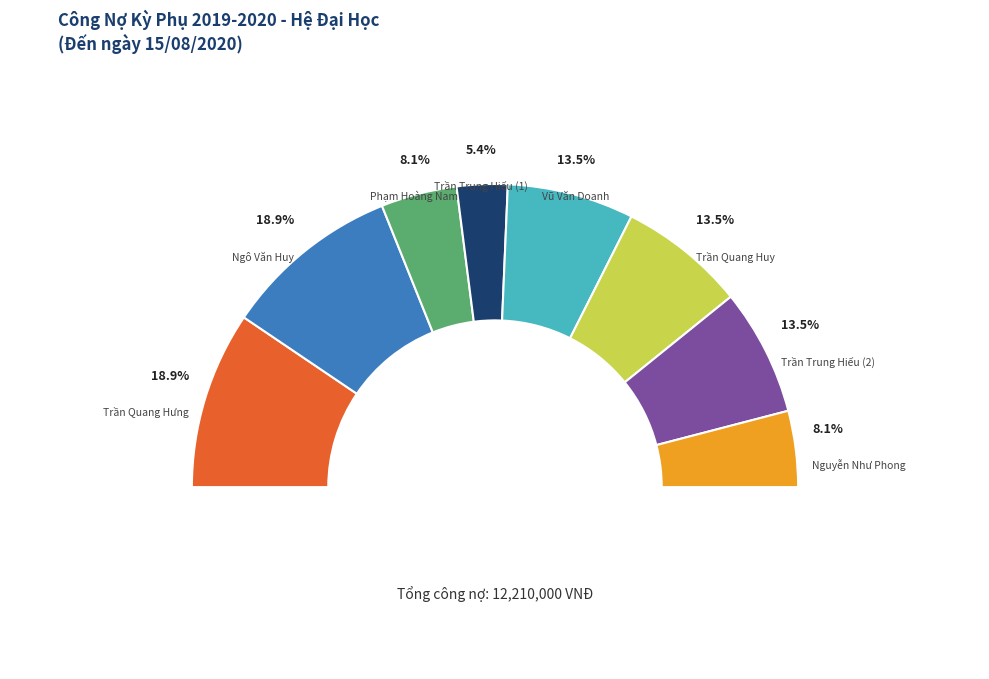

What percentage is the Vũ Văn Doanh slice, to the nearest percent?

14%